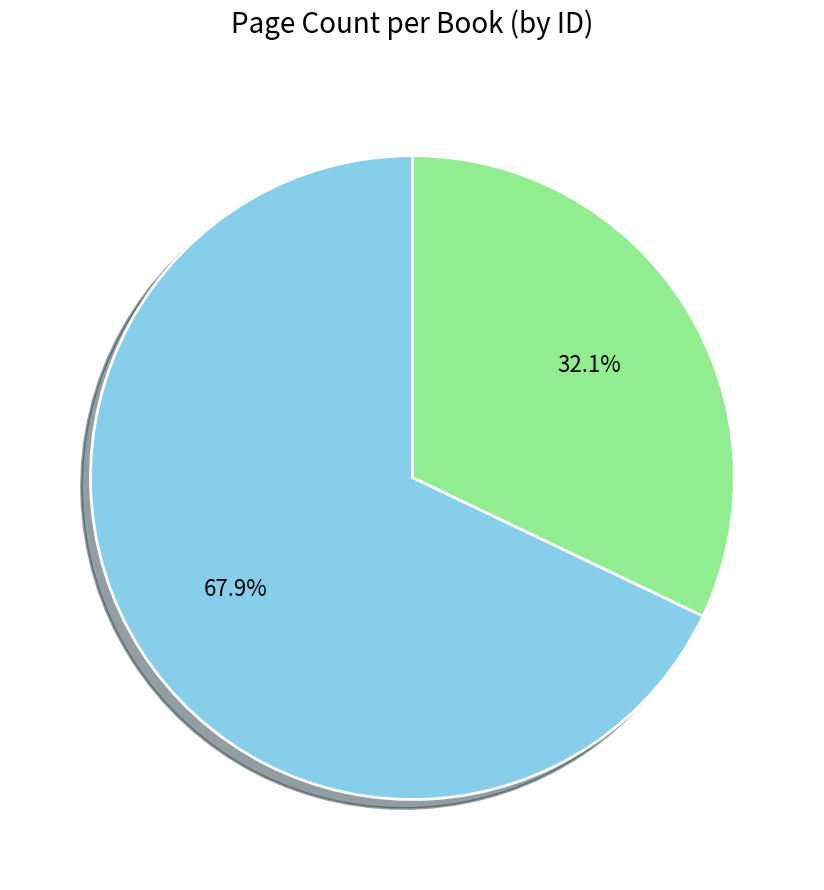

Is there any slice that represents more than half of the pie?

Yes